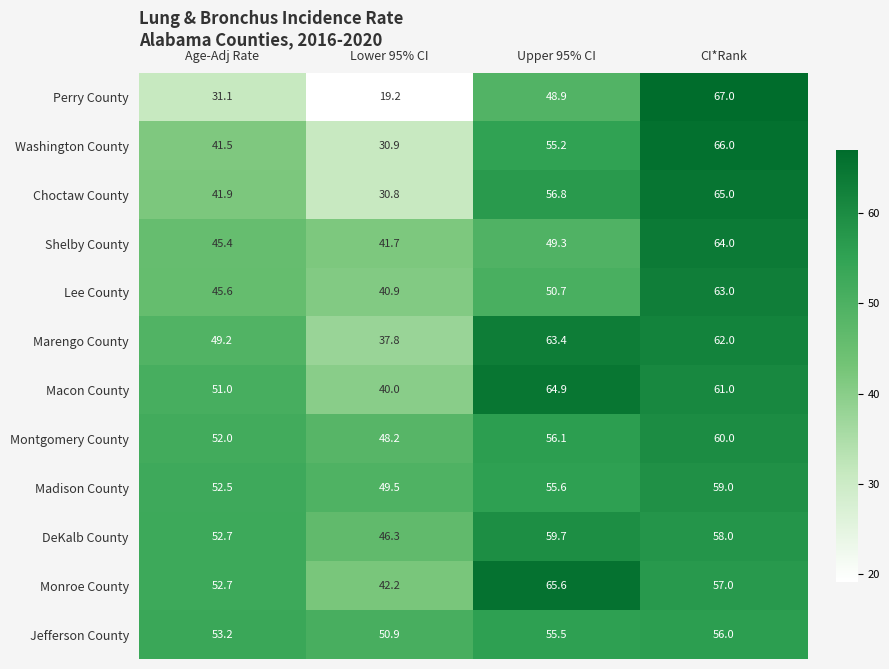

List the labels in order of Perry County value, smallest first.

Lower 95% CI, Age-Adj Rate, Upper 95% CI, CI*Rank